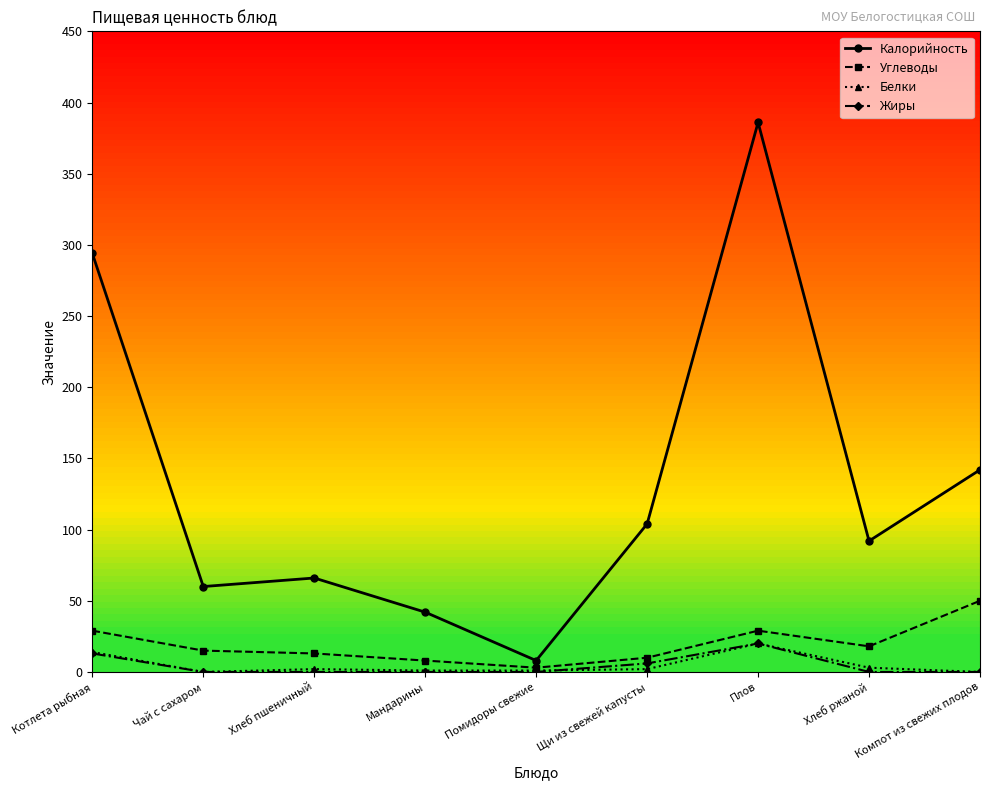

What is the value of the Углеводы point at the 1st from the left?

29